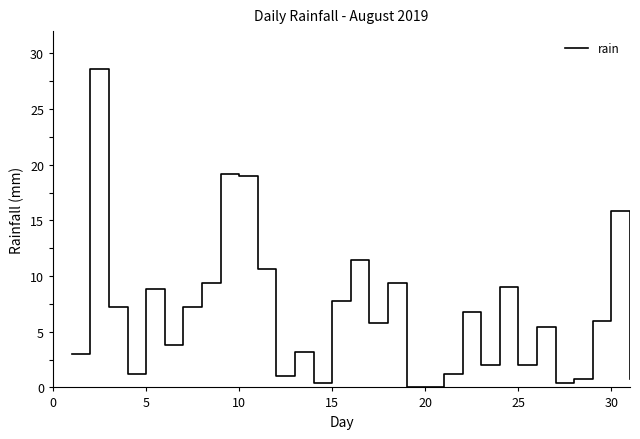

What is the difference between the maximum and minimum values?

28.6